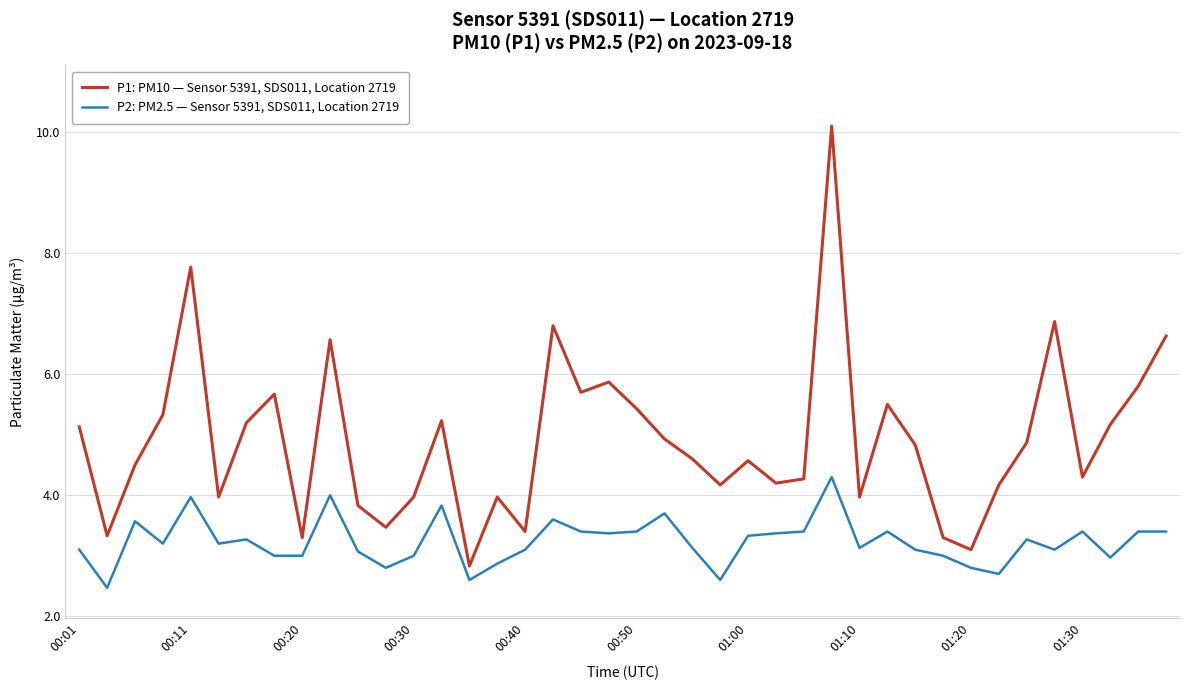

List the series in order of their peak value, highest first.

P1: PM10 — Sensor 5391, SDS011, Location 2719, P2: PM2.5 — Sensor 5391, SDS011, Location 2719